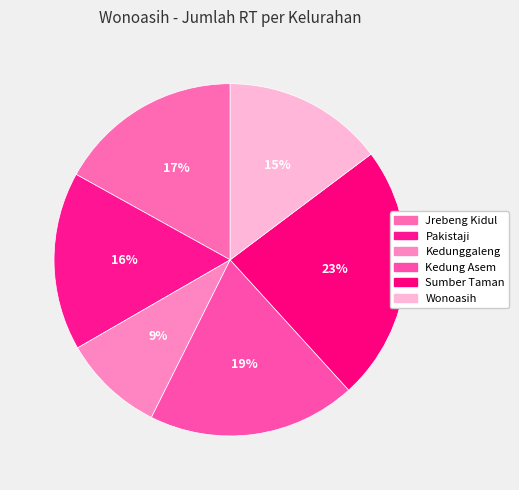

Count the number of slices in the pie.

6